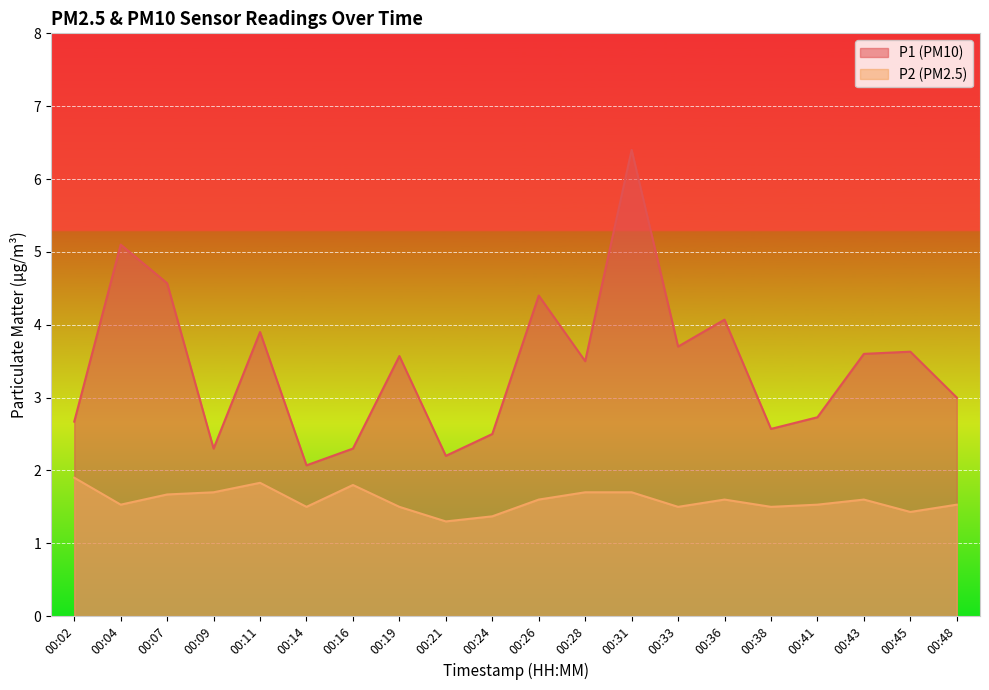

What is the value of the P1 point at the 16th from the left?

2.6